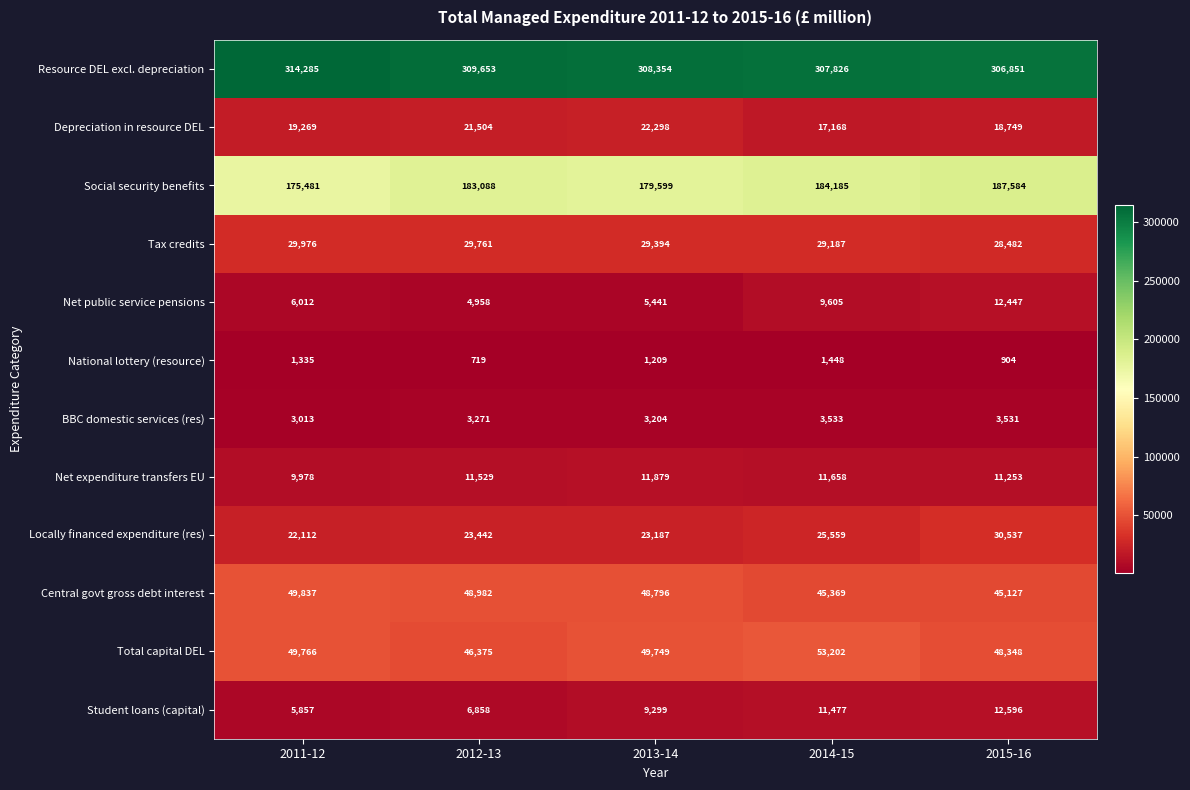

At 2011-12, list the series in order from largest to smallest.

Resource DEL excl. depreciation, Social security benefits, Central govt gross debt interest, Total capital DEL, Tax credits, Locally financed expenditure (res), Depreciation in resource DEL, Net expenditure transfers EU, Net public service pensions, Student loans (capital), BBC domestic services (res), National lottery (resource)